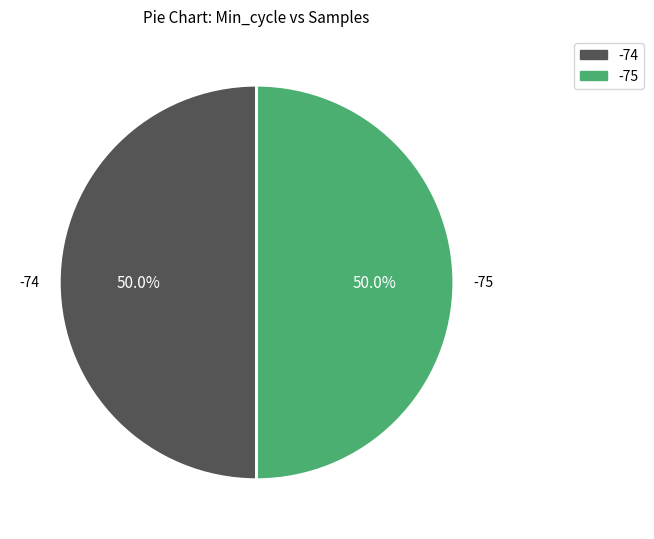

Is the sum of -75 and -74 greater than half?

Yes